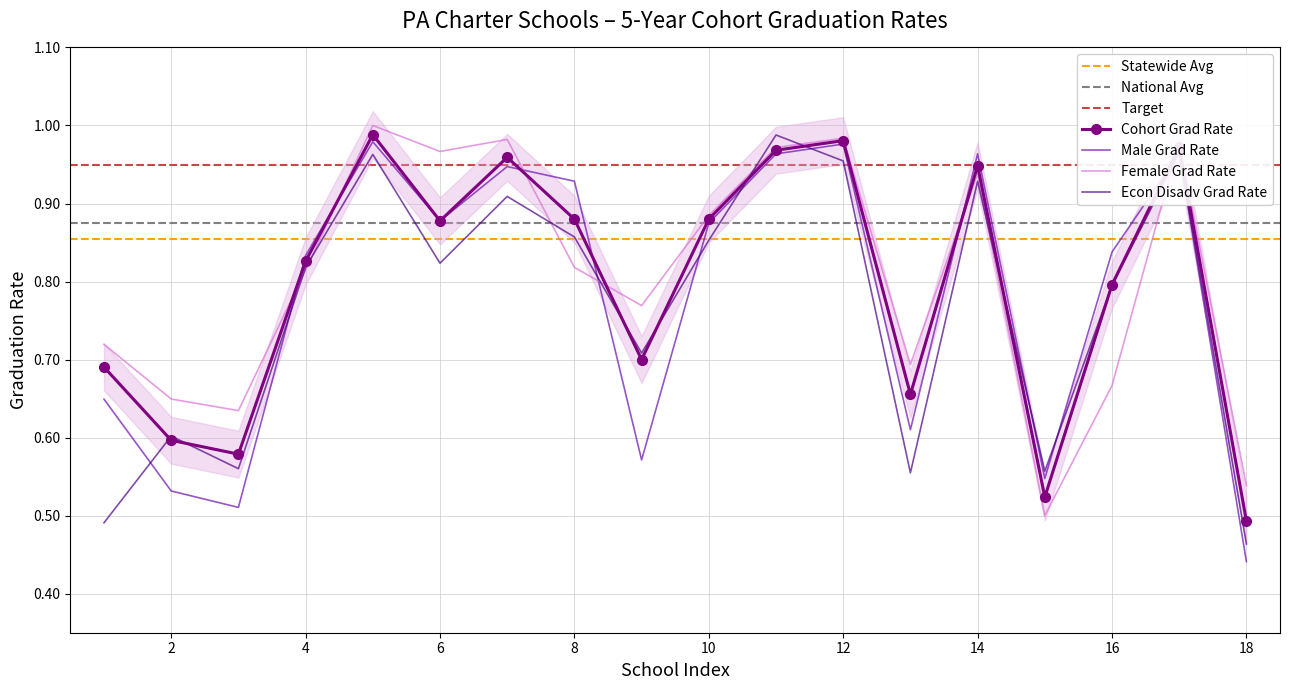

The value of Male Grad Rate at Crispus Attucks CS is 0.5. True or false?

True